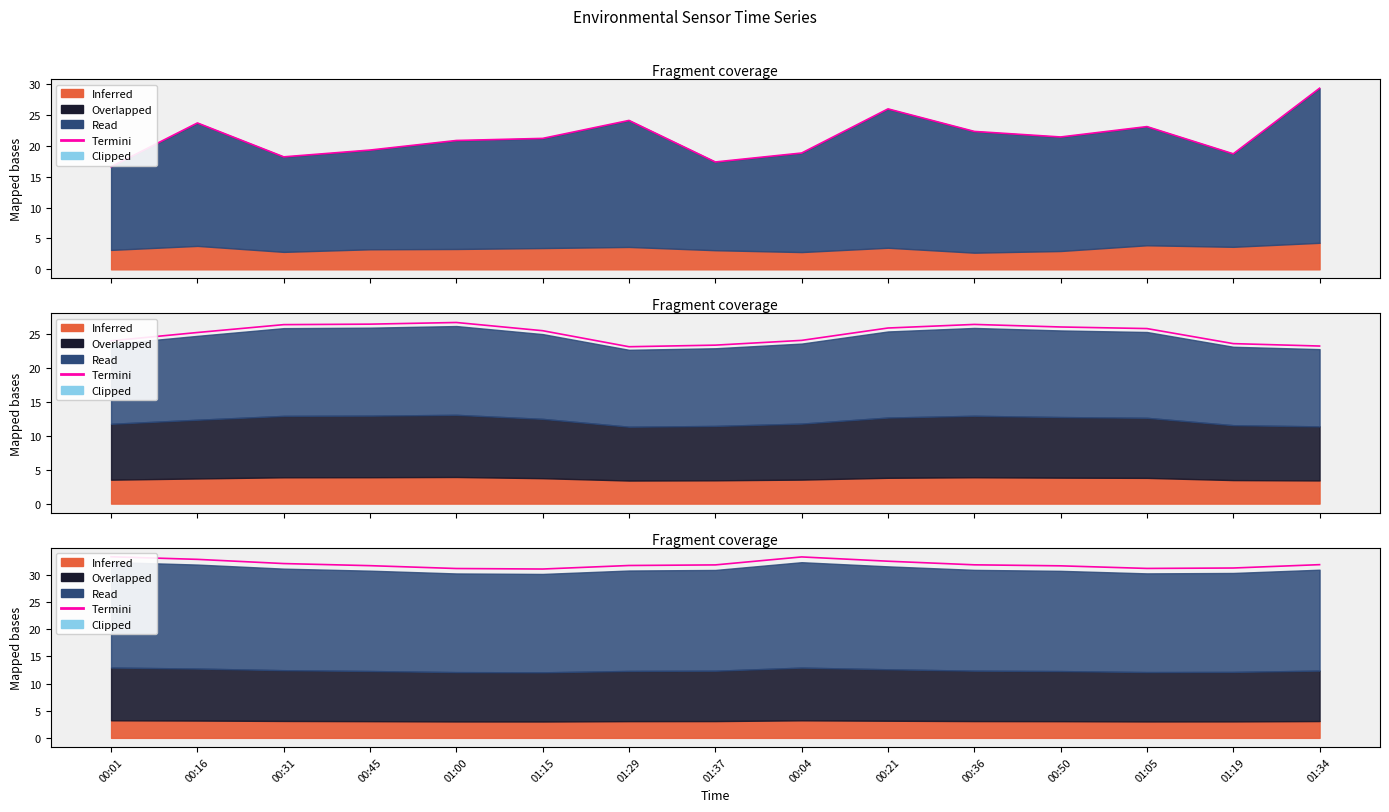

What is the label of the 11th point from the left?

00:36